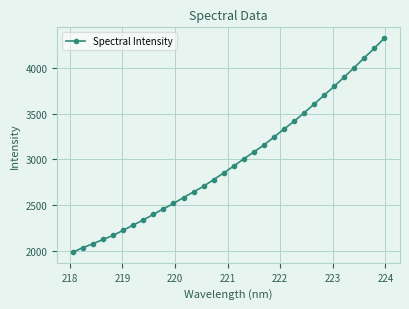

What is the maximum value shown in the chart?

4326.1